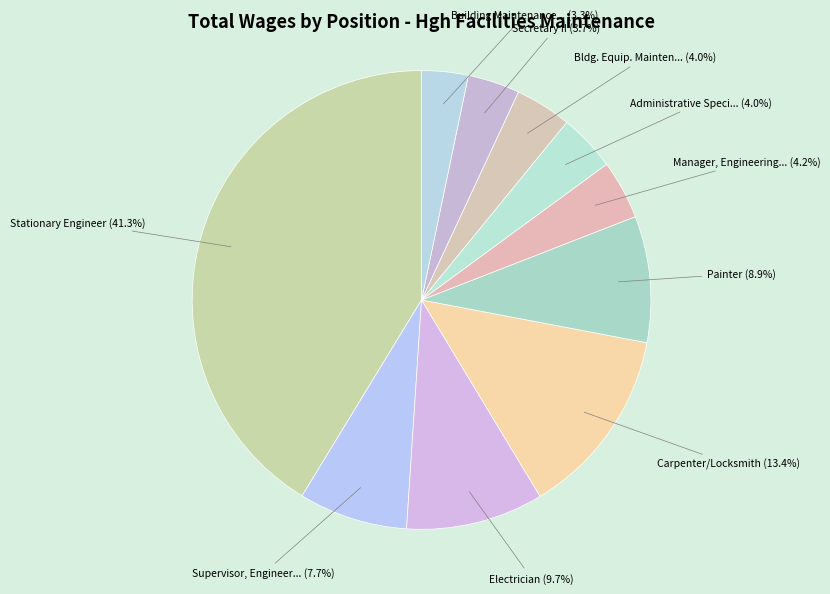

Count the number of slices in the pie.

10